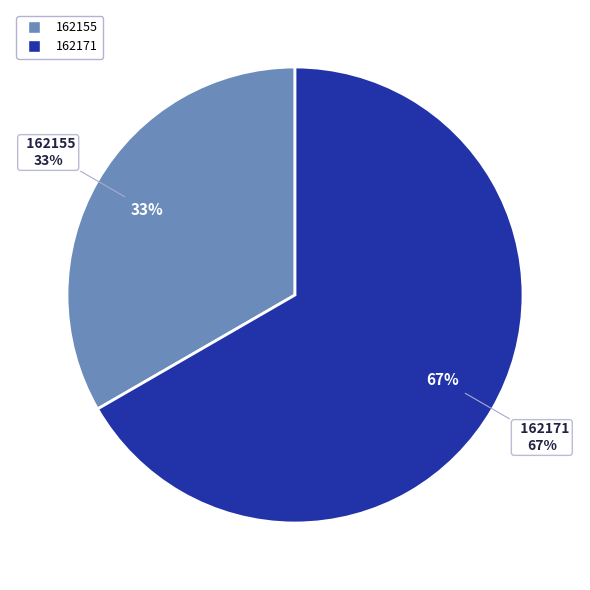

Does 162155 account for over 50% of the chart?

No